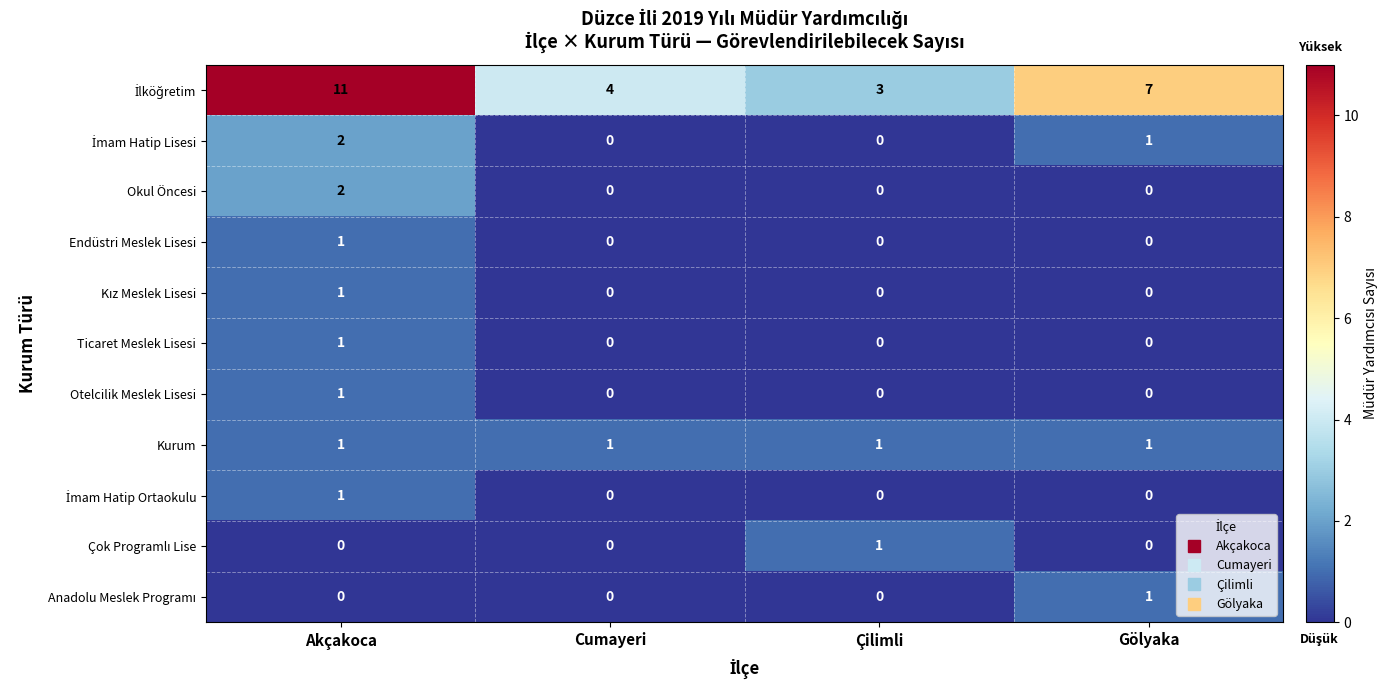

What is the total value across all series at Gölyaka?

10